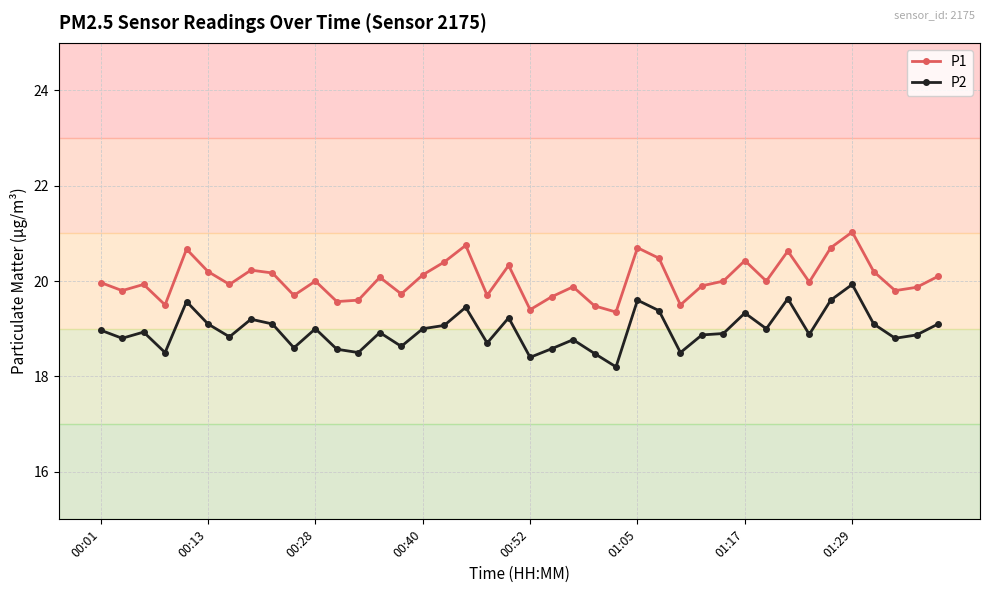

At how many categories does at least one series exceed 18?

40